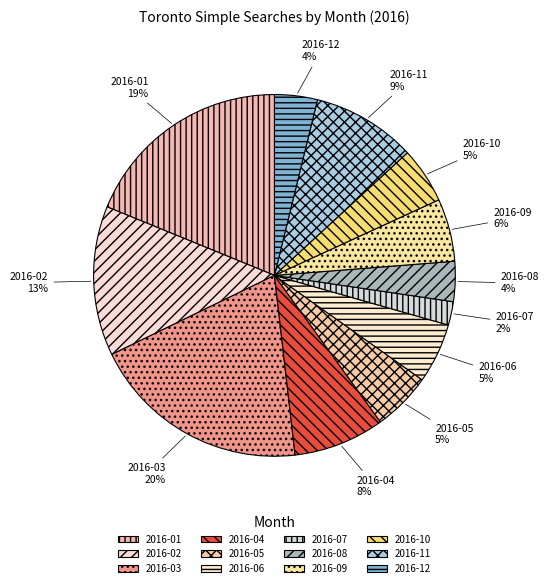

Do 2016-09 and 2016-06 together represent more than half of the pie?

No